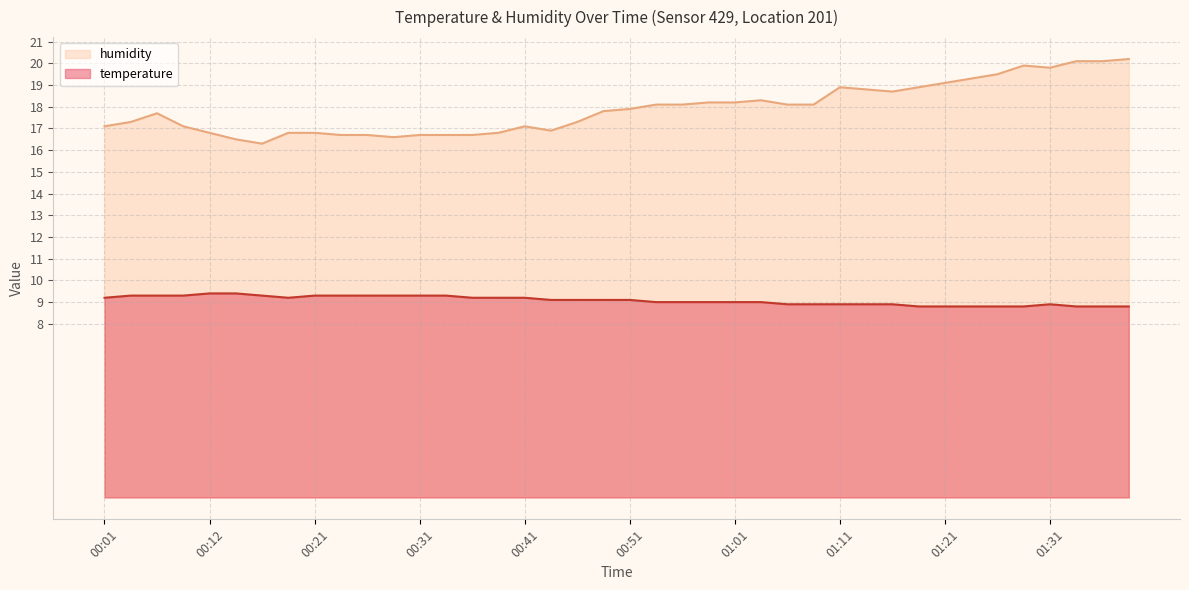

At how many categories does at least one series exceed 11?

40